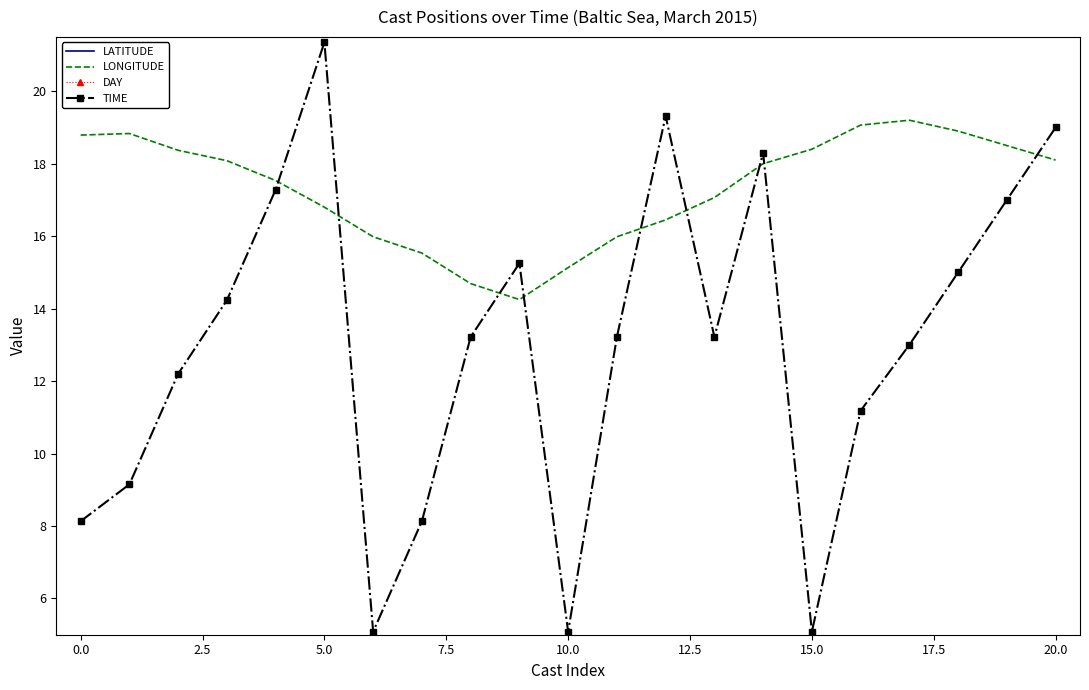

True or false: DAY and LATITUDE intersect in this chart.

False